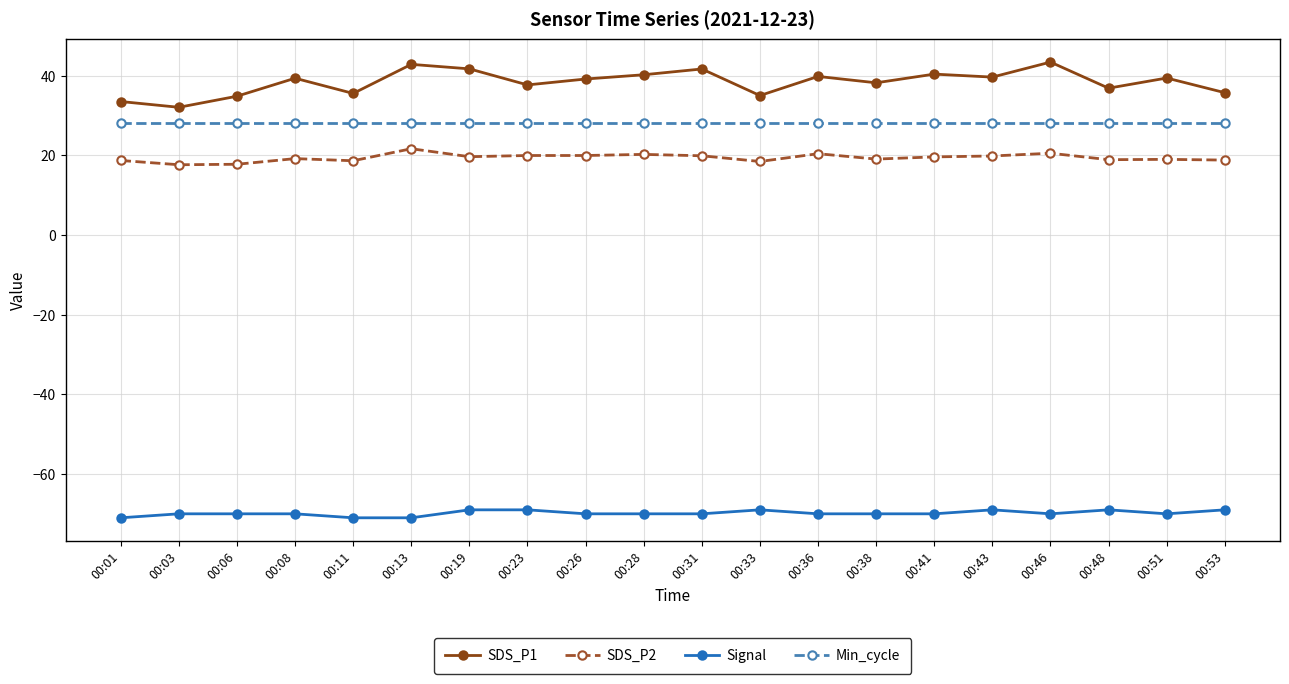

What is the spread (max minus min) of values at 00:51?

109.4